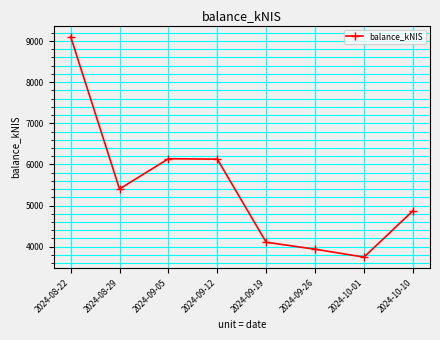

What position from the right is 2024-09-05?

6